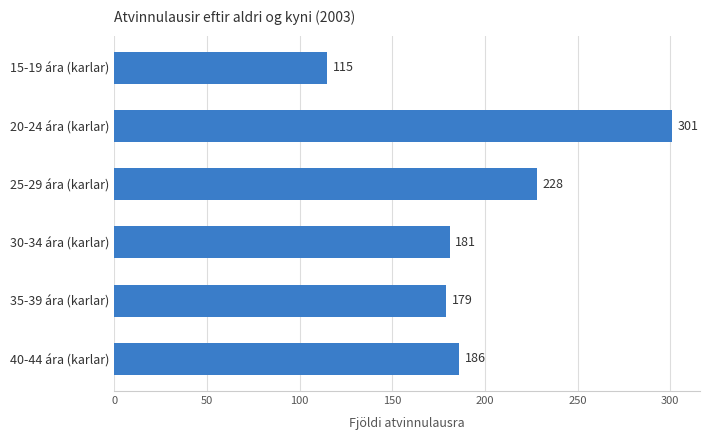

The value at 30-34 ára (karlar) is 181. True or false?

True